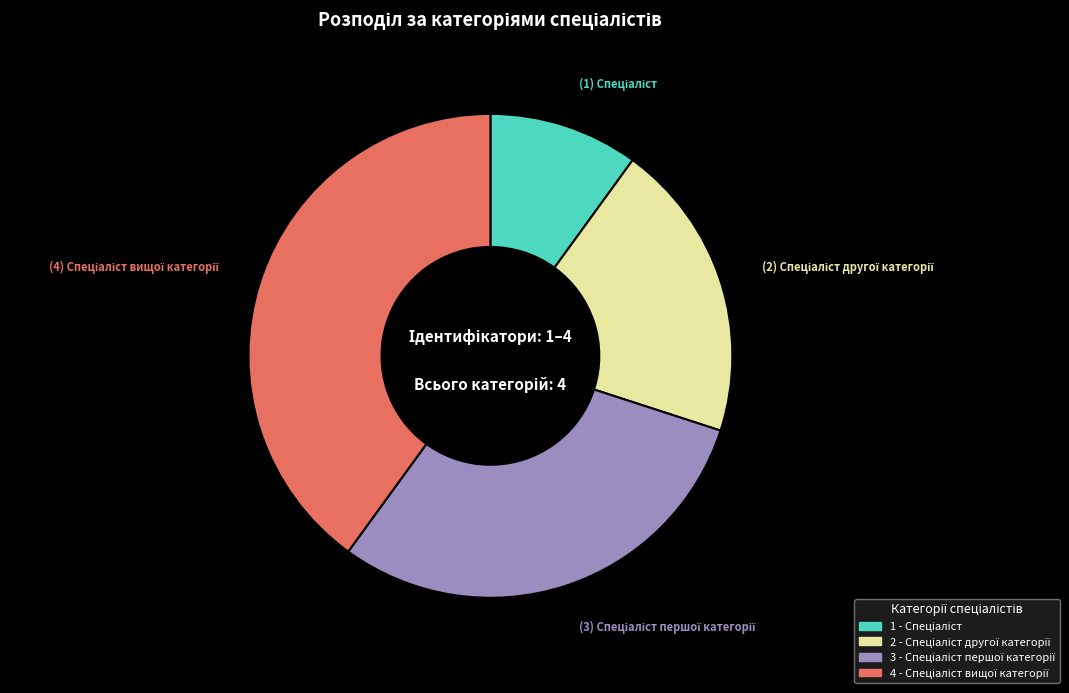

How many segments does this pie chart have?

4